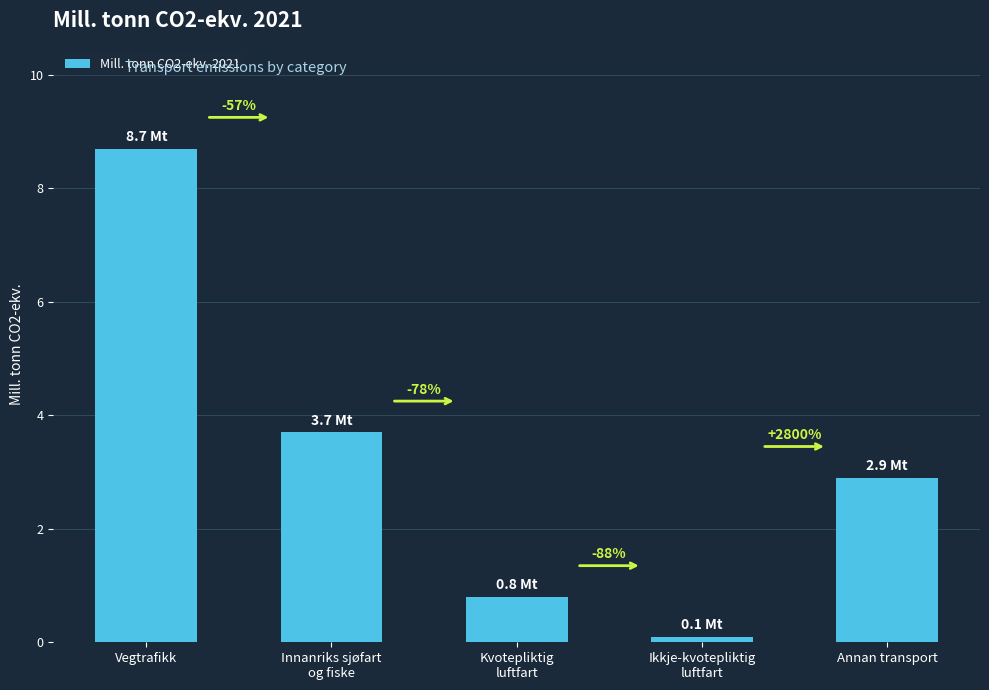

Is it true that the value at Vegtrafikk is 8.7?

True